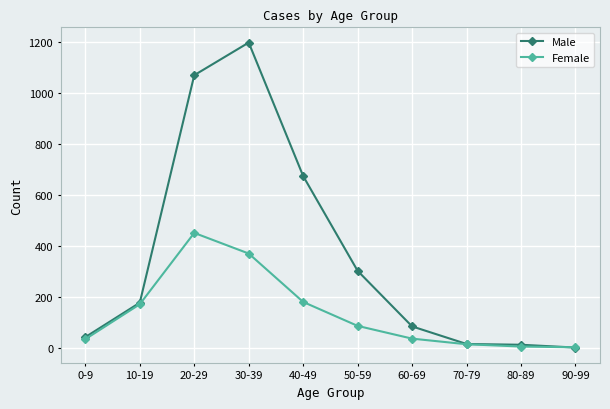

What are all the series names shown in the legend?

Male, Female